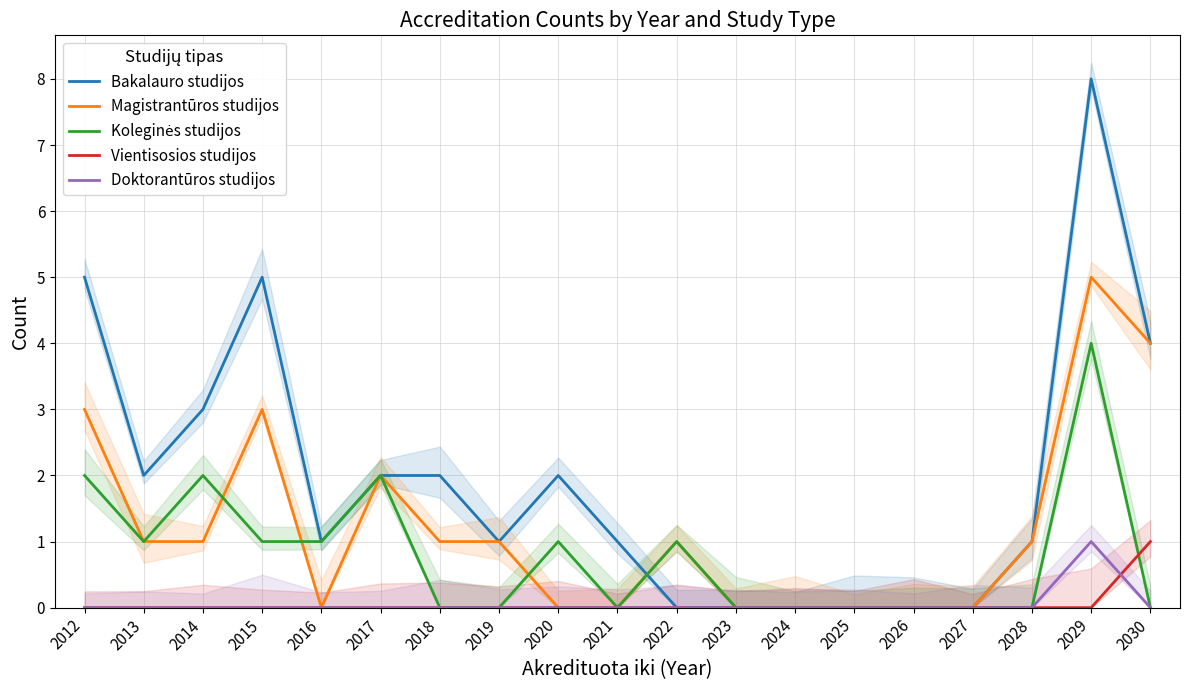

Where is Vientisosios studijos nearest to the value 0?

2012